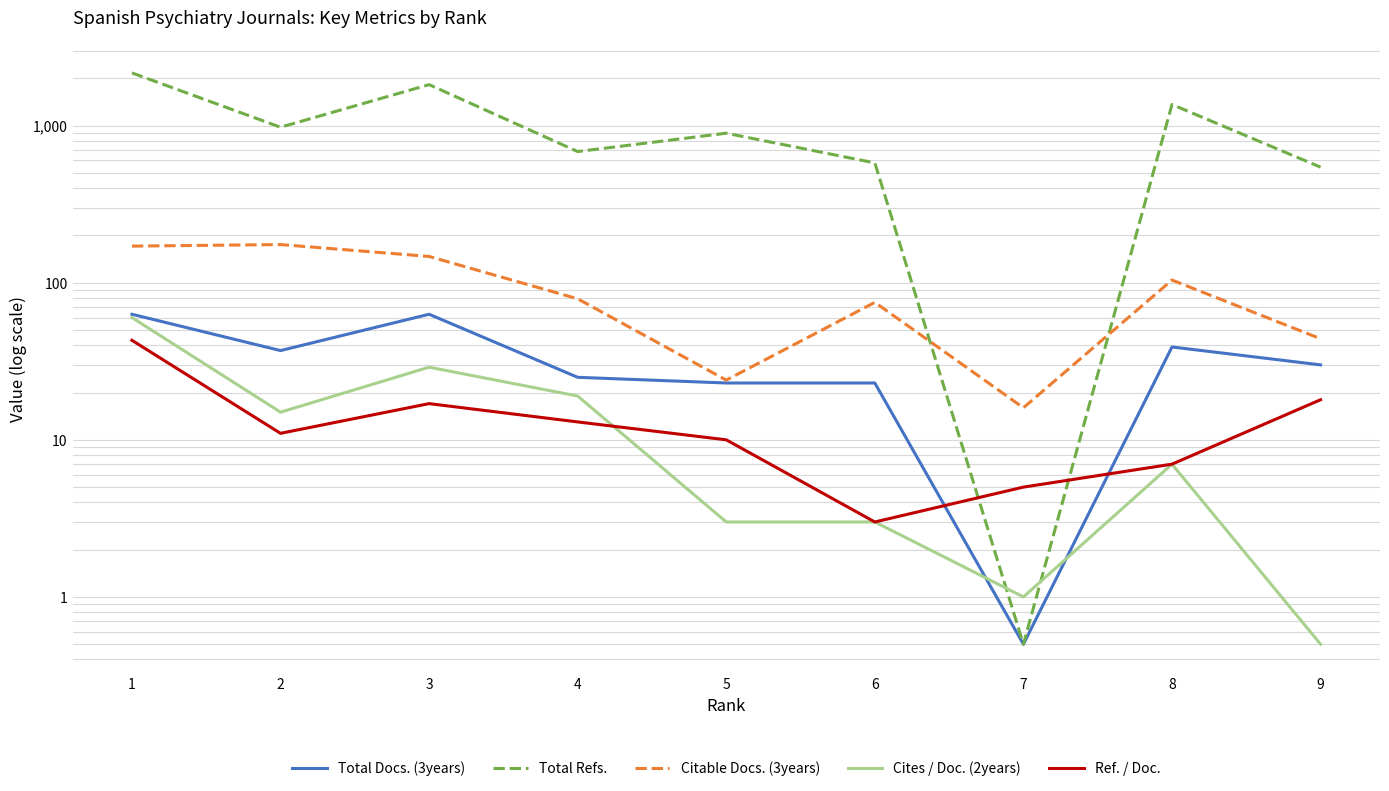

Which series has the largest total across all categories?

Total Refs.